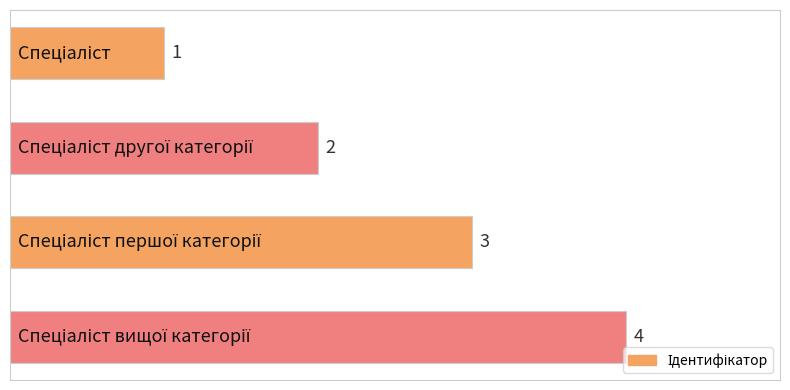

What is the value of the 1st bar from the top?

1